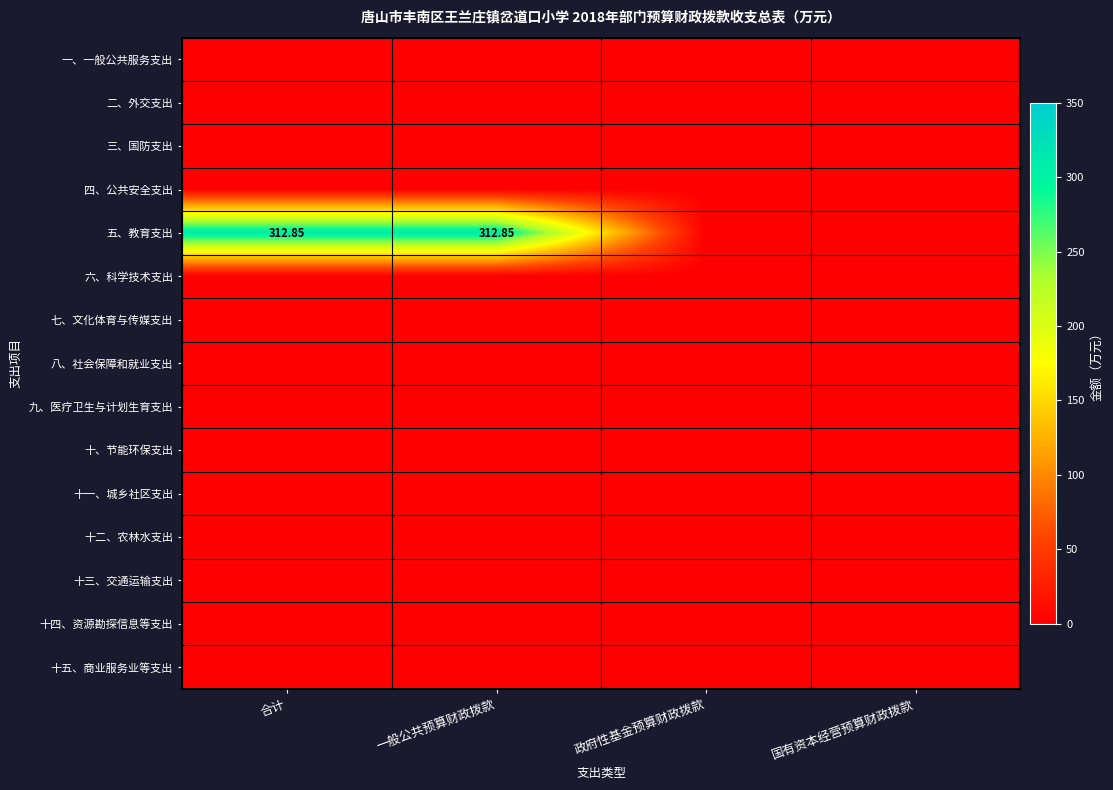

Rank the series by their maximum value, from lowest to highest.

一、一般公共服务支出, 二、外交支出, 三、国防支出, 四、公共安全支出, 六、科学技术支出, 七、文化体育与传媒支出, 八、社会保障和就业支出, 九、医疗卫生与计划生育支出, 十、节能环保支出, 十一、城乡社区支出, 十二、农林水支出, 十三、交通运输支出, 十四、资源勘探信息等支出, 十五、商业服务业等支出, 五、教育支出